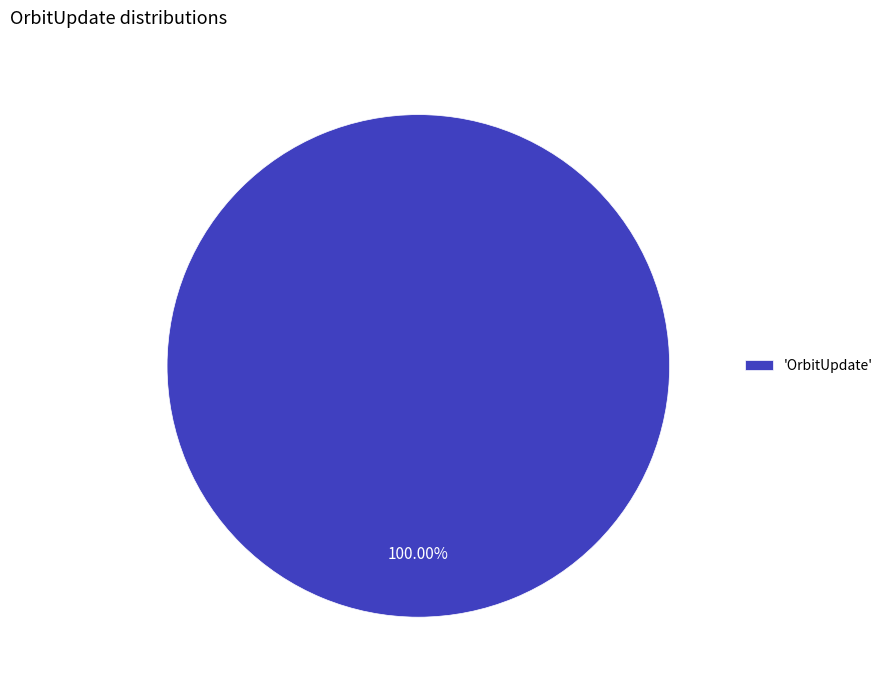

Rank the categories by value from lowest to highest.

'OrbitUpdate'